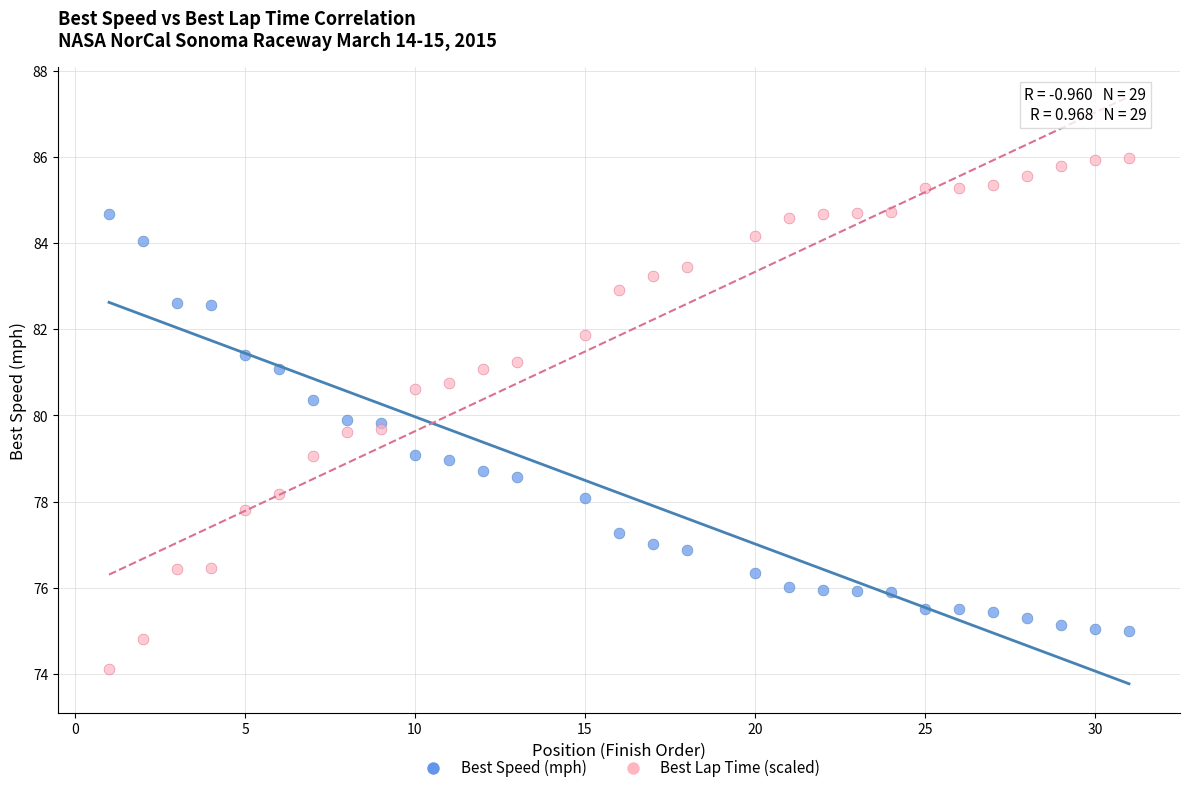

Which series has the widest spread of Y values?

Best Lap Time (scaled)